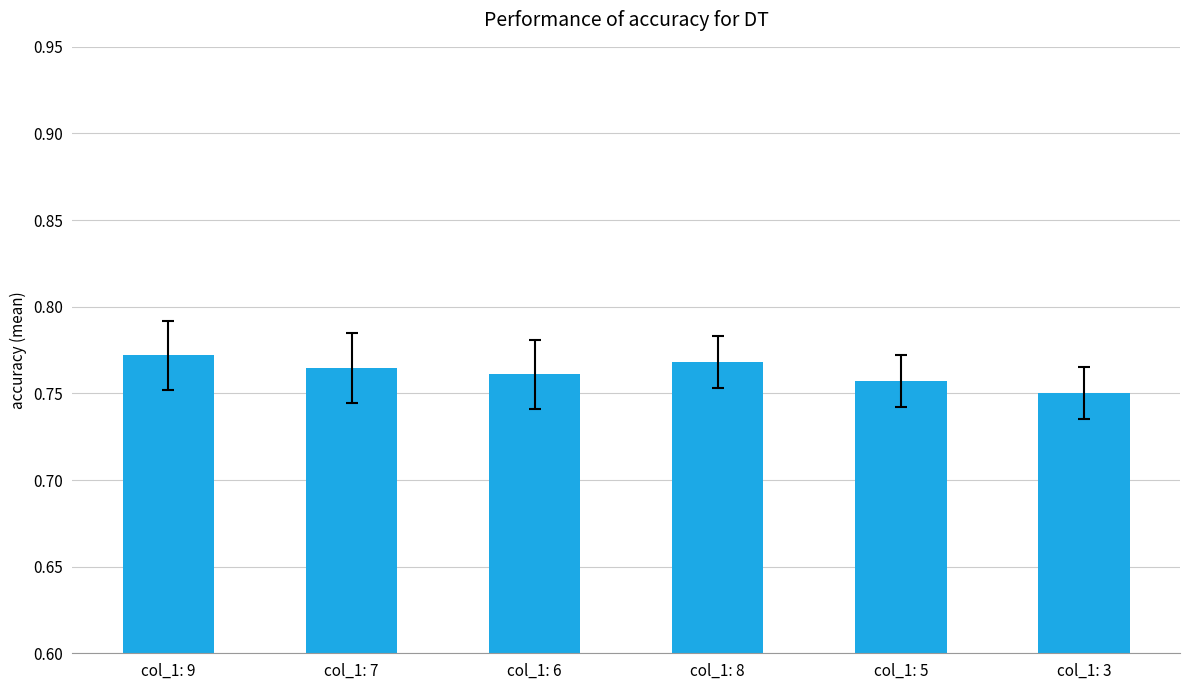

Where is the data nearest to the value 0?

col_1: 3